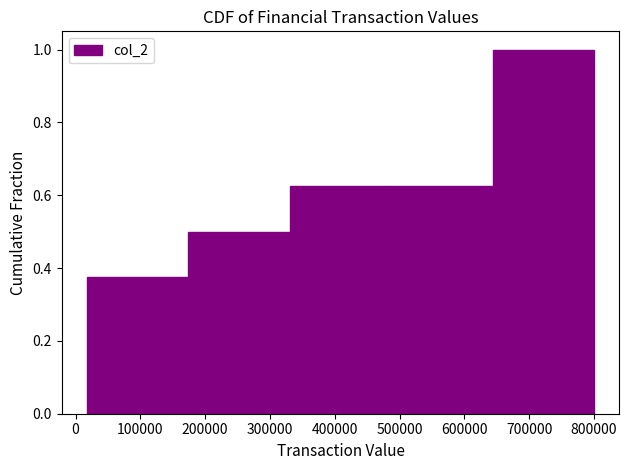

Reading left to right, list every bar in this chart as the range it spans on the x-axis followed by its height. Neither the bar edges nor the heights are printed on the chart, so give them approximately, as read against the axes.

20000 to 170000: 0.38
170000 to 330000: 0.50
330000 to 490000: 0.62
490000 to 640000: 0.62
640000 to 800000: 1.00